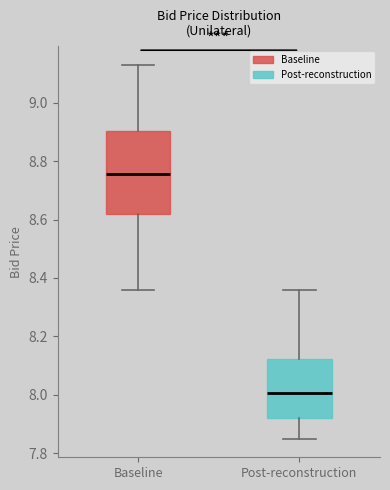

Which box's median line is the lowest?

Post-reconstruction